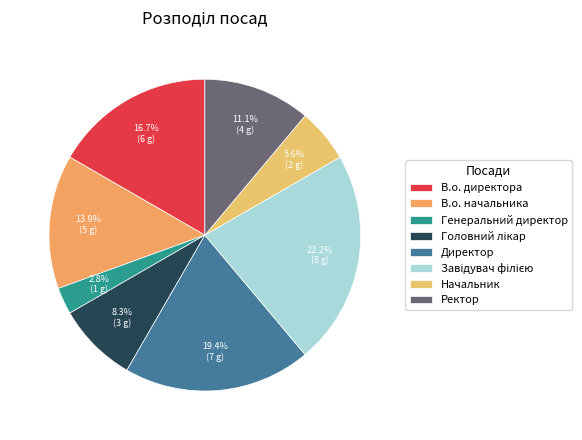

To the nearest percent, what is the difference between the largest and smallest slice percentages?

19%